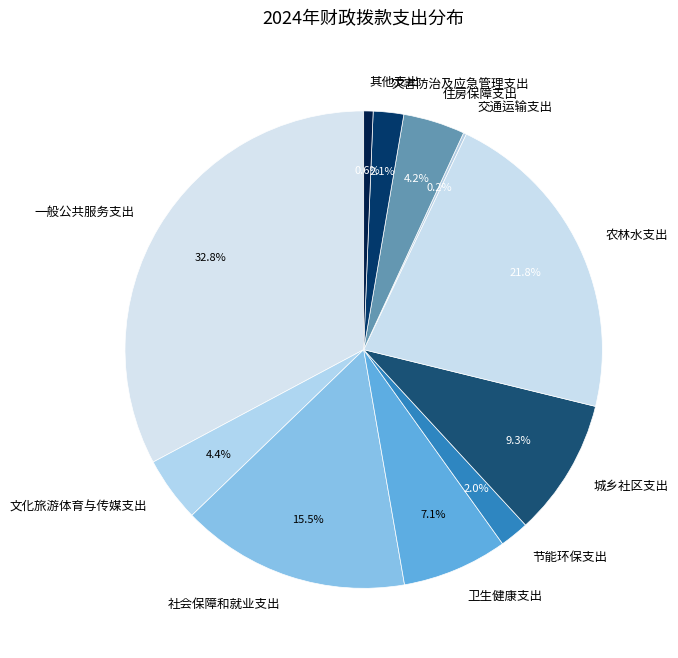

Which category has the biggest portion of the pie?

一般公共服务支出